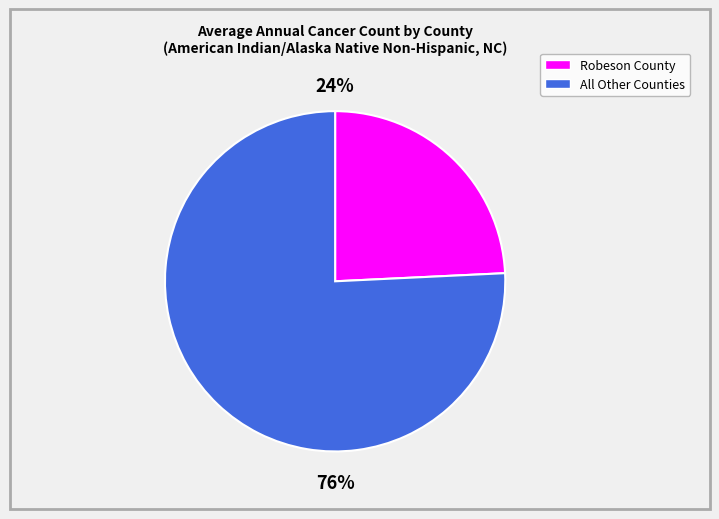

To the nearest percent, what is the average slice percentage?

50%